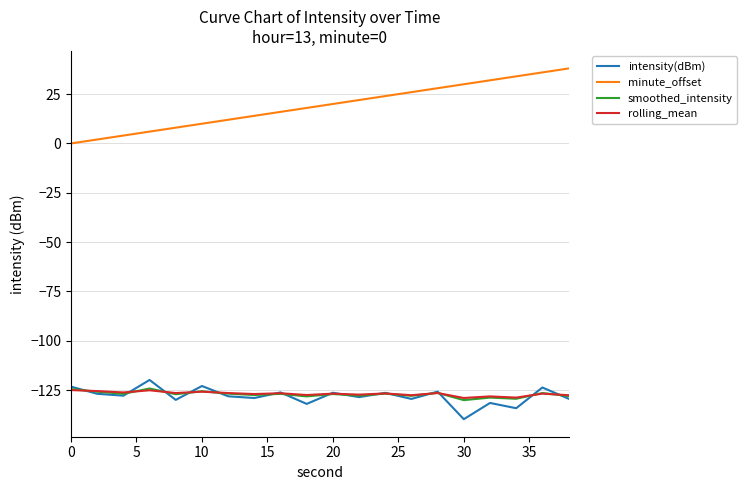

Does the chart have visible grid lines?

Yes